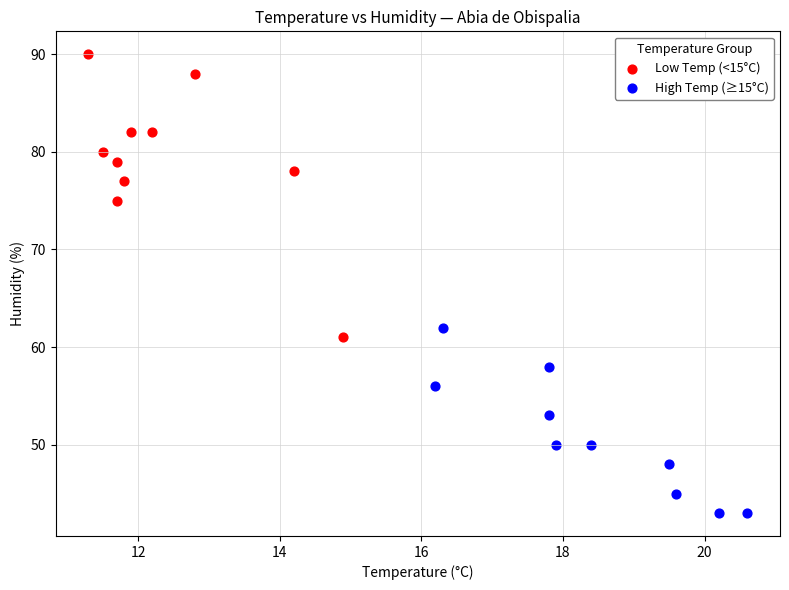

Which series contains the lowest Y value?

High Temp (≥15°C)